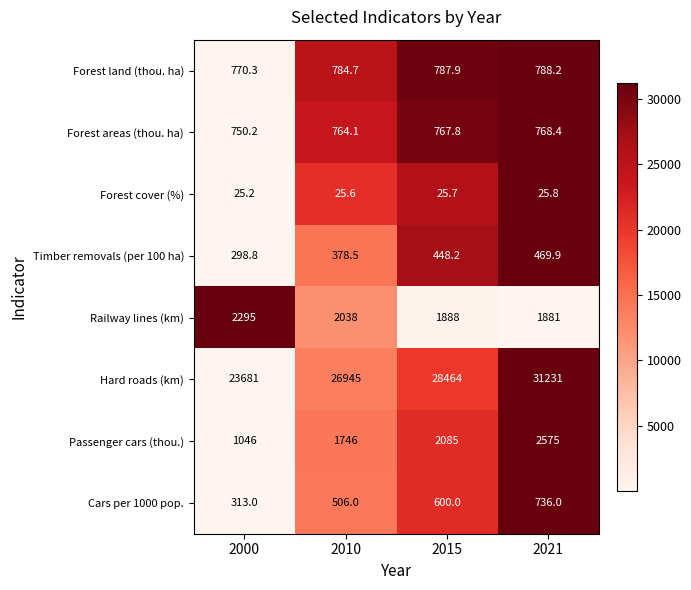

The Cars per 1000 pop. series shows 736.0 at 2021. True or false?

True